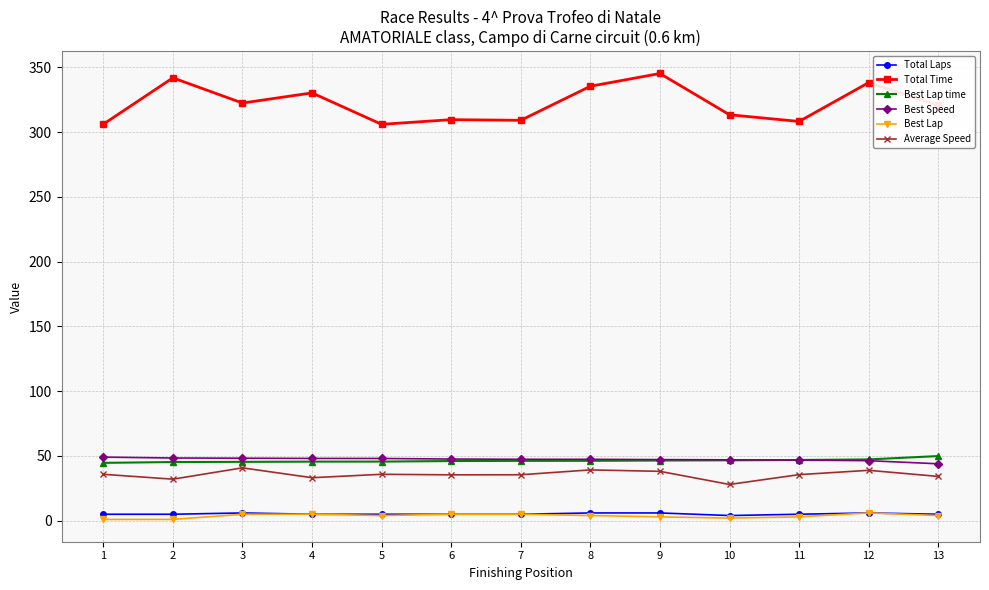

What are all the series names shown in the legend?

Total Laps, Total Time, Best Lap time, Best Speed, Best Lap, Average Speed